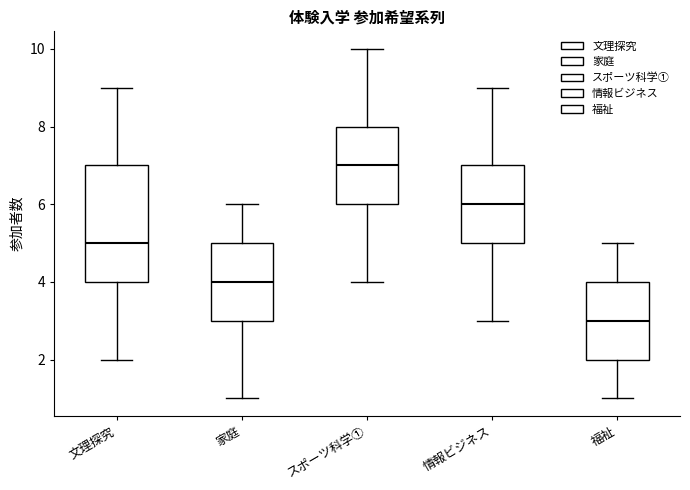

Which box is the tallest, from its lower edge to its upper edge?

文理探究